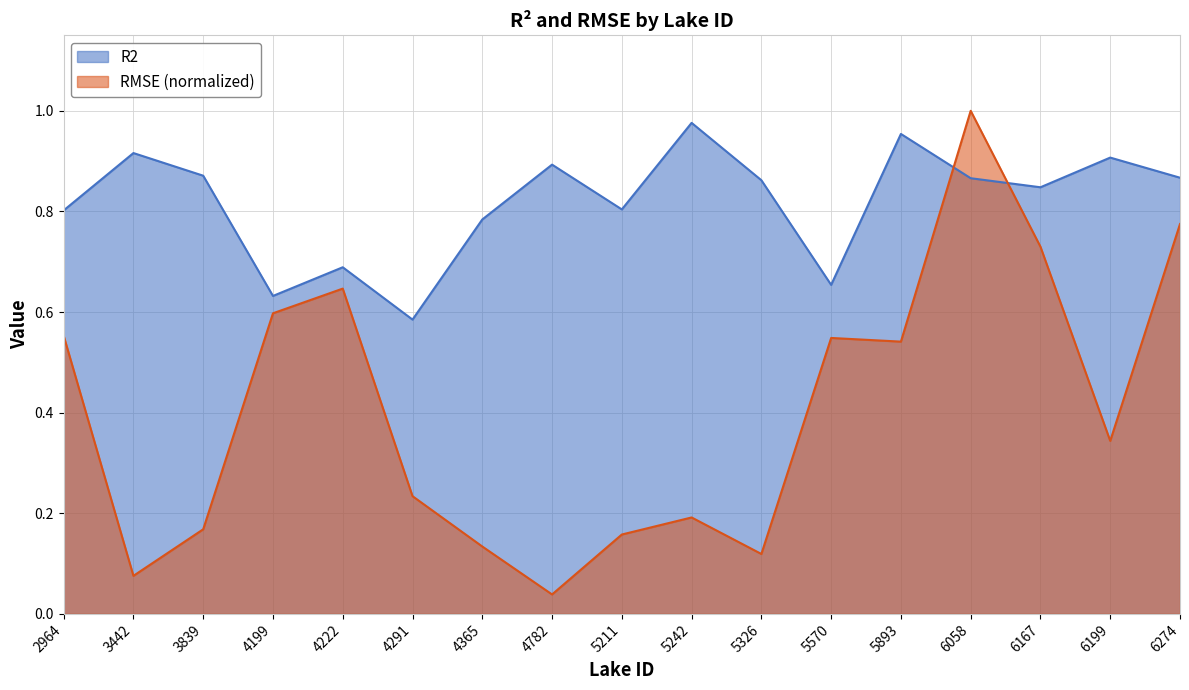

List the series in order of their peak value, lowest first.

R2, RMSE (normalized)